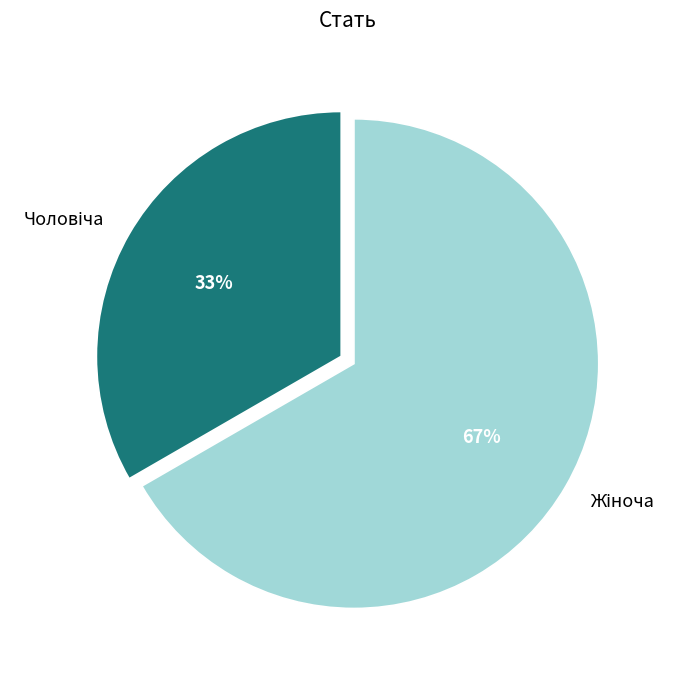

How many segments does this pie chart have?

2